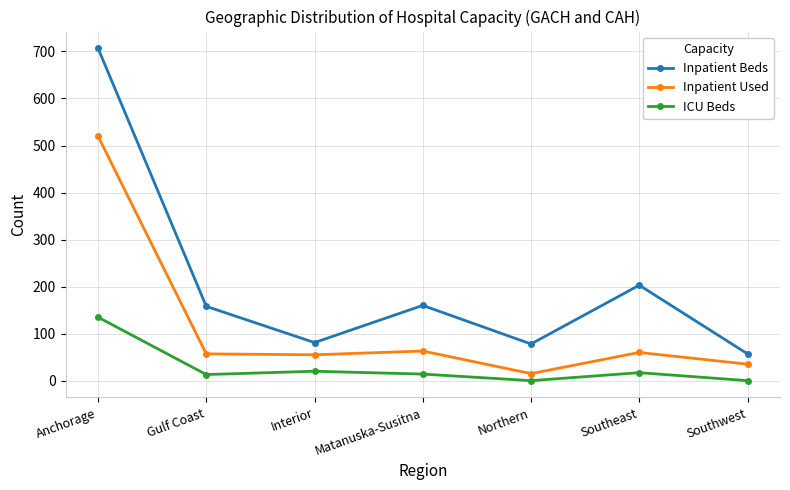

How many data points does each series have?

7